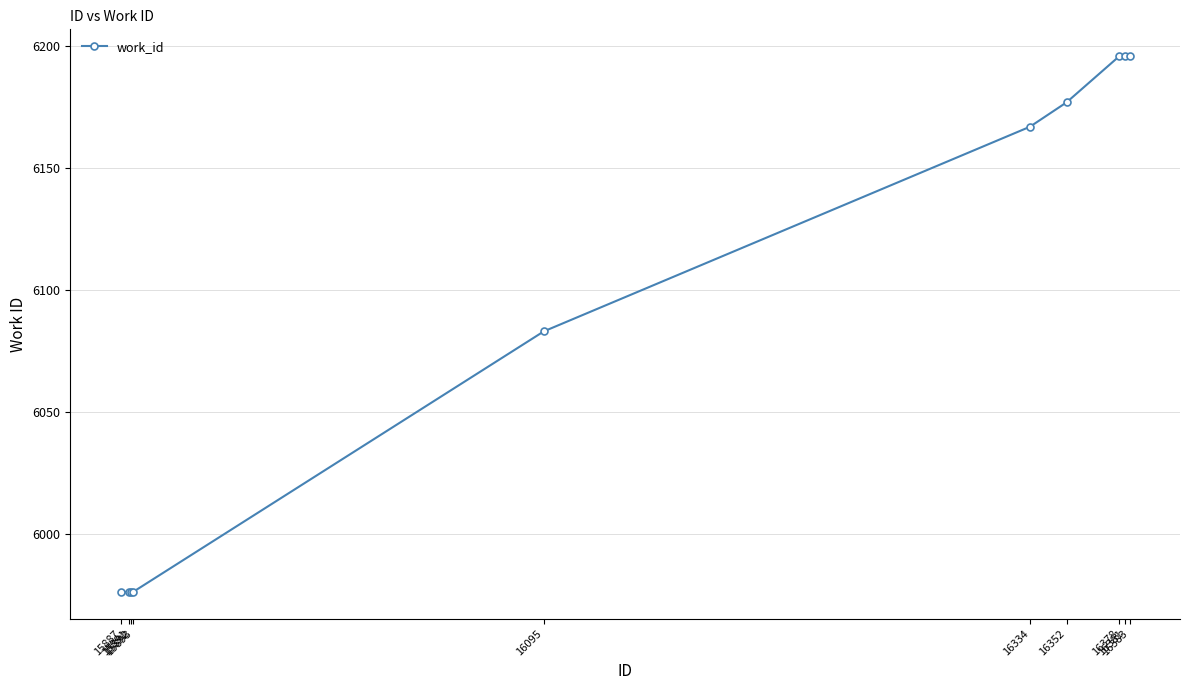

What is the maximum value shown in the chart?

6196